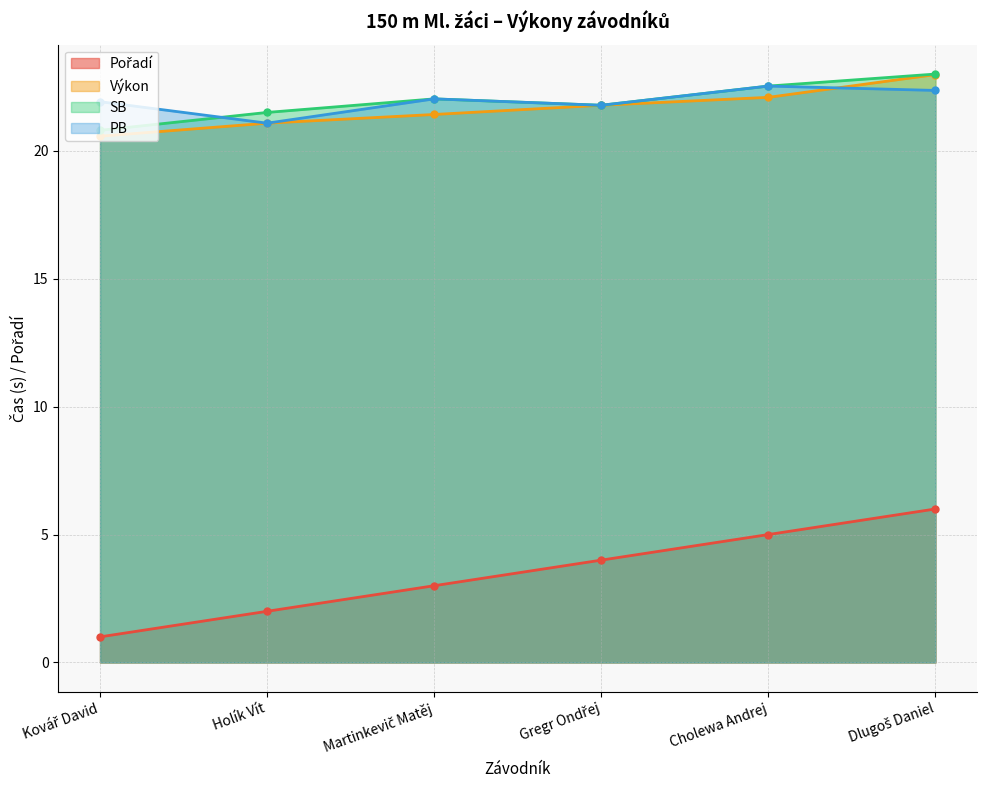

True or false: Výkon and PB intersect in this chart.

True